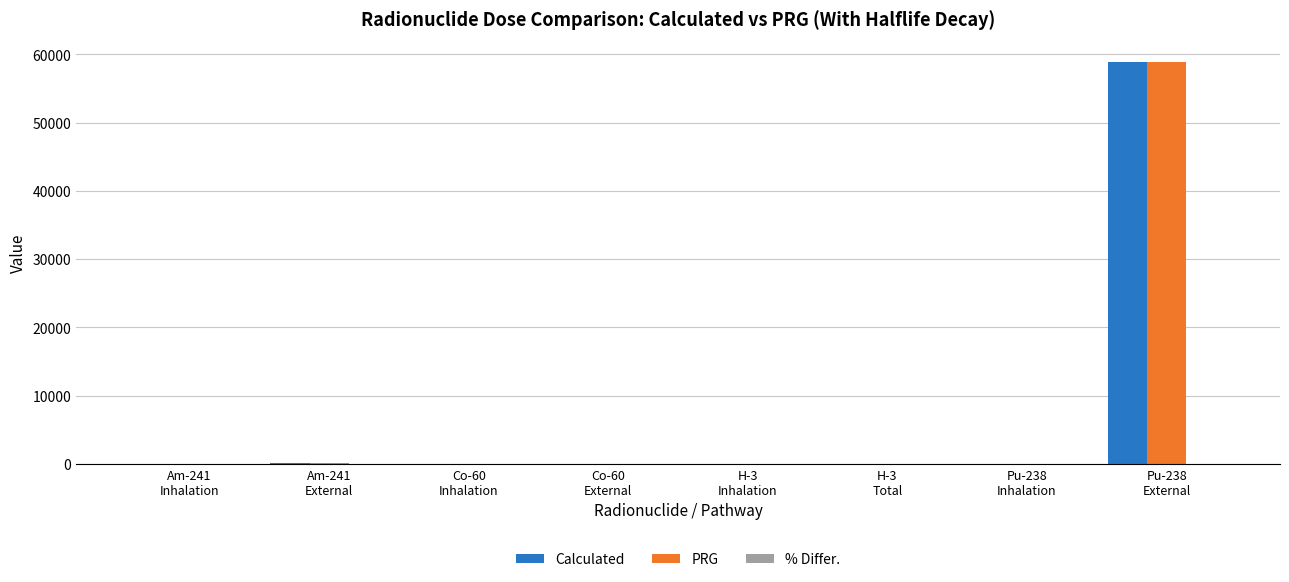

What is the greatest value displayed?

58900.0